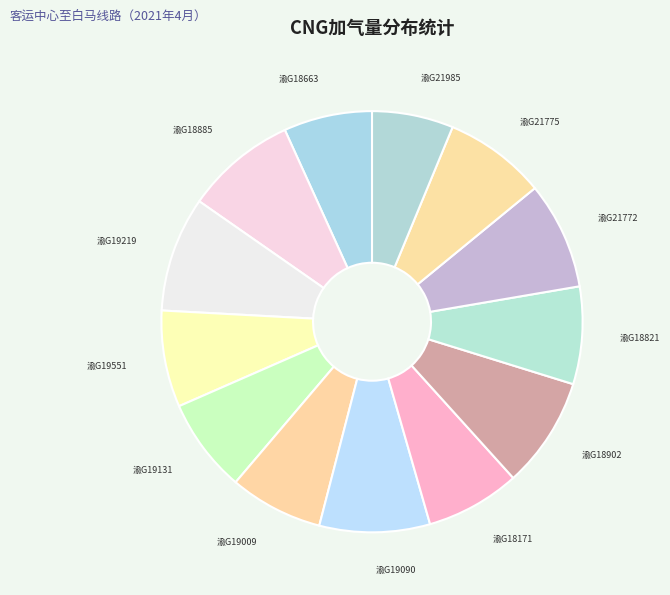

Is 渝G18902 the majority of the pie?

No